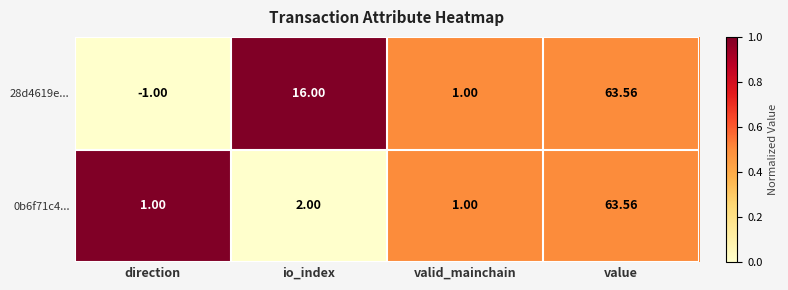

At which label is 28d4619e... closest to 31?

io_index